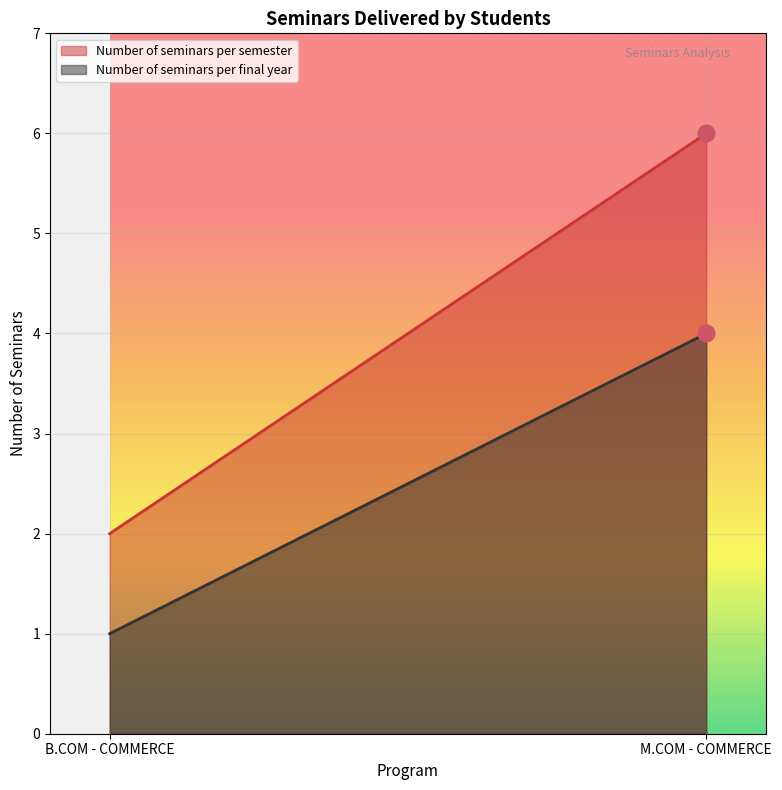

True or false: Number of seminars per final year has a value of 1 at B.COM - COMMERCE.

True